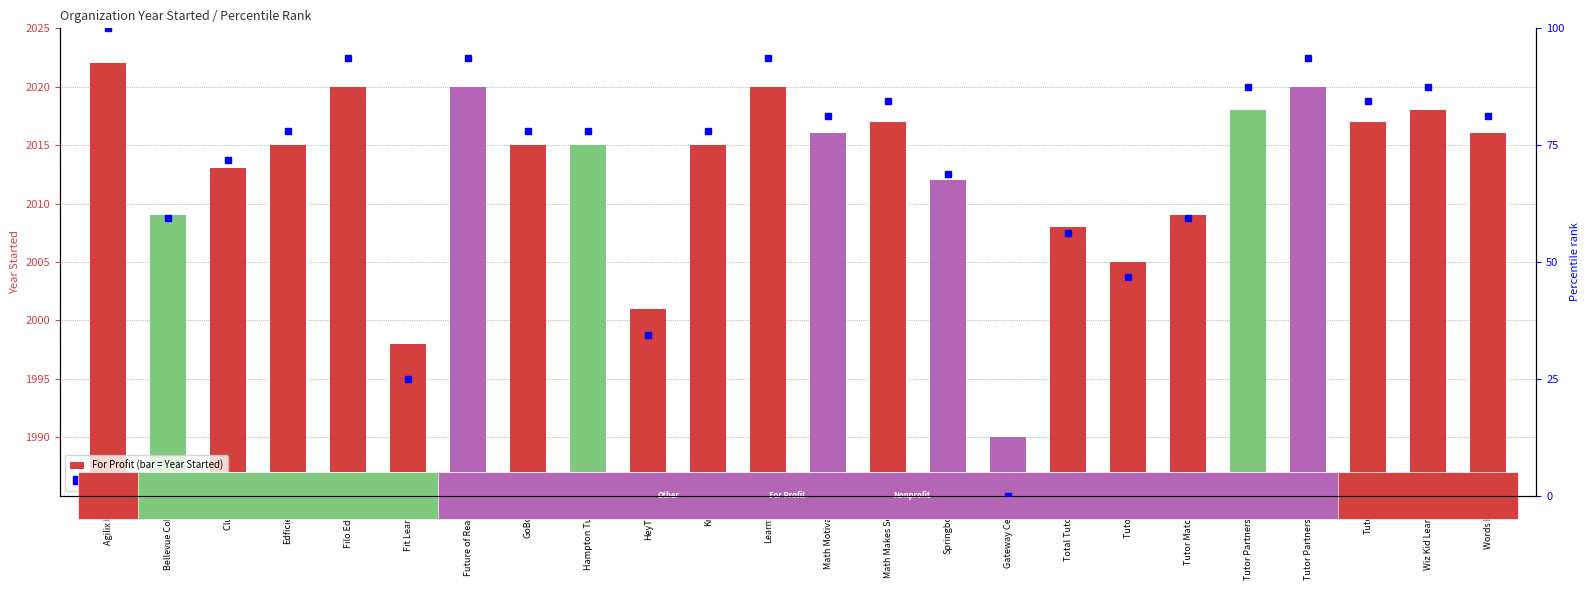

How many categories are shown in the chart?

24